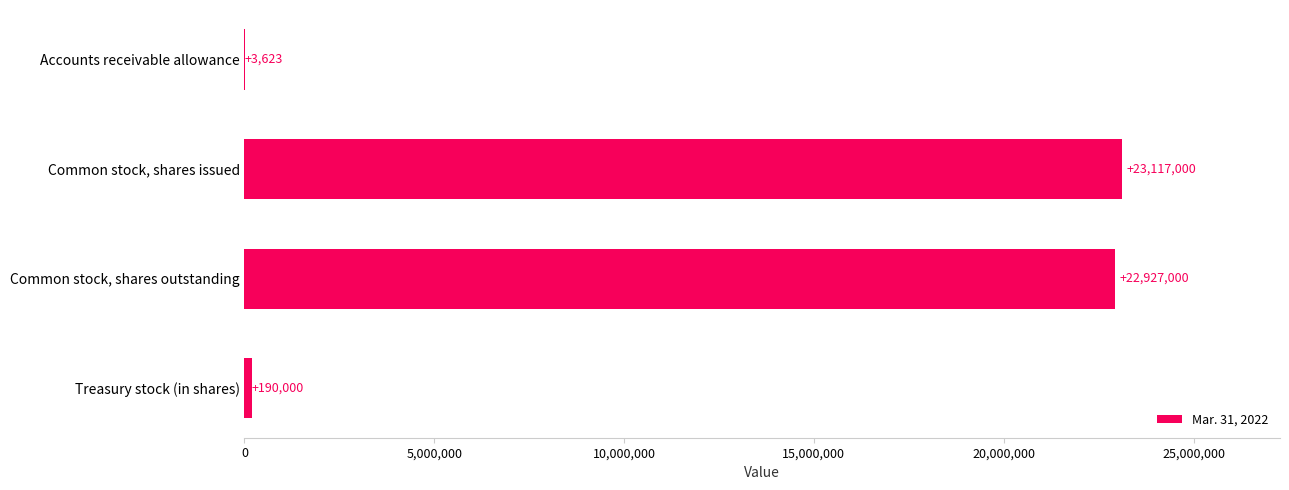

The chart shows a value of 190000 at Treasury stock (in shares). True or false?

True